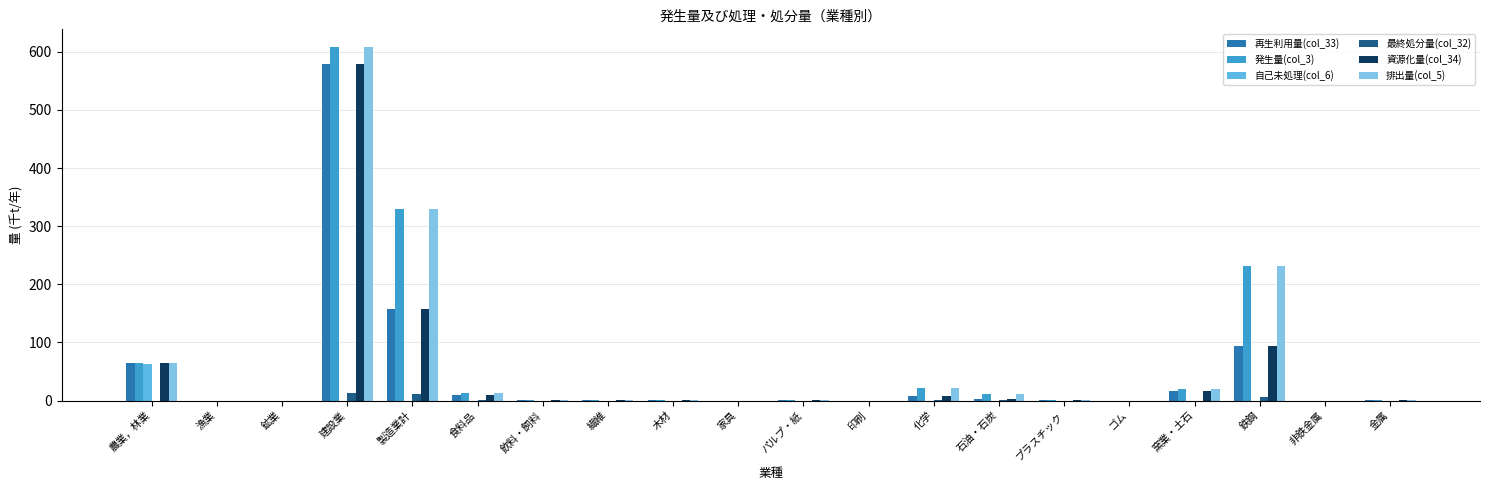

Reading left to right, transcribe all the data shown in this chart.

再生利用量(col_33): 農業，林業=64.7	漁業=0.0	鉱業=0.0	建設業=578.6	製造業計=158.1	食料品=10.3	飲料・飼料=1.2	繊維=0.6	木材=0.3	家具=0.0	パルプ・紙=0.3	印刷=0.0	化学=7.5	石油・石炭=2.6	プラスチック=1.2	ゴム=0.2	窯業・土石=17.1	鉄鋼=93.9	非鉄金属=0.0	金属=0.4
発生量(col_3): 農業，林業=64.9	漁業=0.0	鉱業=0.0	建設業=608.3	製造業計=330.3	食料品=12.6	飲料・飼料=1.3	繊維=0.6	木材=0.3	家具=0.0	パルプ・紙=0.4	印刷=0.0	化学=21.6	石油・石炭=11.7	プラスチック=1.3	ゴム=0.2	窯業・土石=19.3	鉄鋼=231.6	非鉄金属=0.0	金属=0.5
自己未処理(col_6): 農業，林業=63.3	漁業=0.0	鉱業=0.0	建設業=0.0	製造業計=0.0	食料品=0.0	飲料・飼料=0.0	繊維=0.0	木材=0.0	家具=0.0	パルプ・紙=0.0	印刷=0.0	化学=0.0	石油・石炭=0.0	プラスチック=0.0	ゴム=0.0	窯業・土石=0.0	鉄鋼=0.0	非鉄金属=0.0	金属=0.0
最終処分量(col_32): 農業，林業=0.1	漁業=0.0	鉱業=0.0	建設業=13.5	製造業計=10.7	食料品=0.9	飲料・飼料=0.1	繊維=0.0	木材=0.0	家具=0.0	パルプ・紙=0.0	印刷=0.0	化学=1.2	石油・石炭=0.5	プラスチック=0.0	ゴム=0.0	窯業・土石=0.0	鉄鋼=7.0	非鉄金属=0.0	金属=0.0
資源化量(col_34): 農業，林業=64.7	漁業=0.0	鉱業=0.0	建設業=578.6	製造業計=158.1	食料品=10.3	飲料・飼料=1.2	繊維=0.6	木材=0.3	家具=0.0	パルプ・紙=0.3	印刷=0.0	化学=7.5	石油・石炭=2.6	プラスチック=1.2	ゴム=0.2	窯業・土石=17.1	鉄鋼=93.9	非鉄金属=0.0	金属=0.4
排出量(col_5): 農業，林業=64.9	漁業=0.0	鉱業=0.0	建設業=608.3	製造業計=330.3	食料品=12.6	飲料・飼料=1.3	繊維=0.6	木材=0.3	家具=0.0	パルプ・紙=0.4	印刷=0.0	化学=21.6	石油・石炭=11.7	プラスチック=1.3	ゴム=0.2	窯業・土石=19.3	鉄鋼=231.6	非鉄金属=0.0	金属=0.5